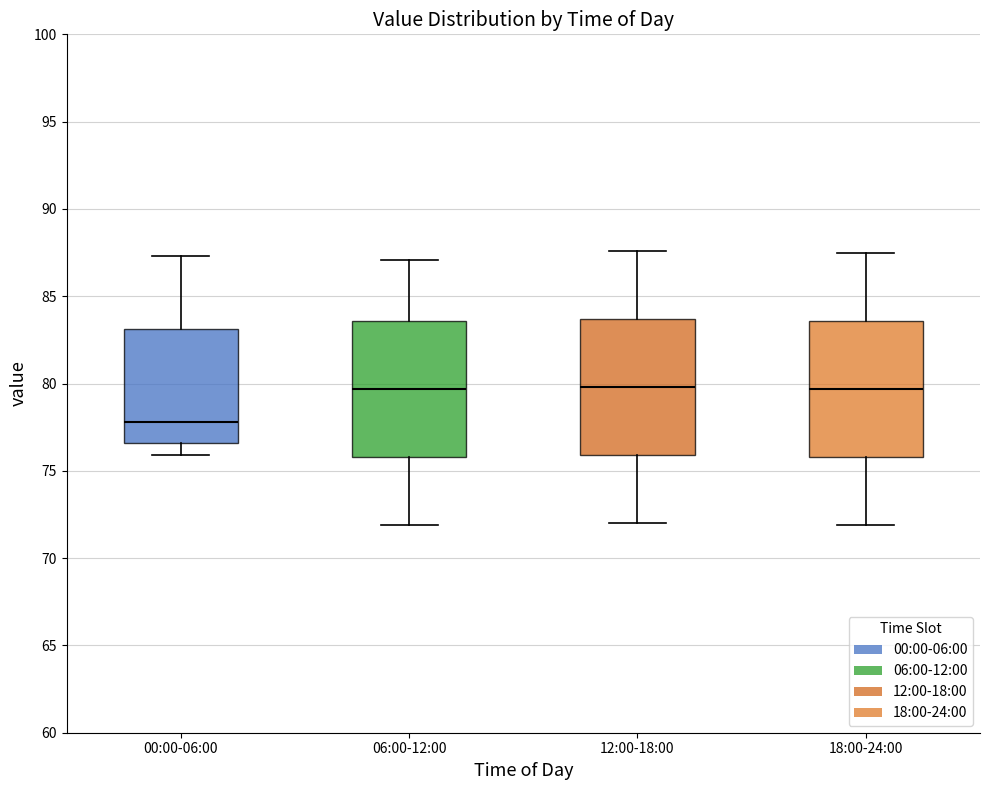

Reading left to right, read every box against the y-axis: the position of its median line, the range the box covers, and the ends of its whiskers. The values are not printed on the chart, so give them approximately, as read against the axis.

00:00-06:00: median 78.0, box 76.5 to 83.0, whiskers 76.0 to 87.5
06:00-12:00: median 79.5, box 76.0 to 83.5, whiskers 72.0 to 87.0
12:00-18:00: median 80.0, box 76.0 to 83.5, whiskers 72.0 to 87.5
18:00-24:00: median 79.5, box 76.0 to 83.5, whiskers 72.0 to 87.5